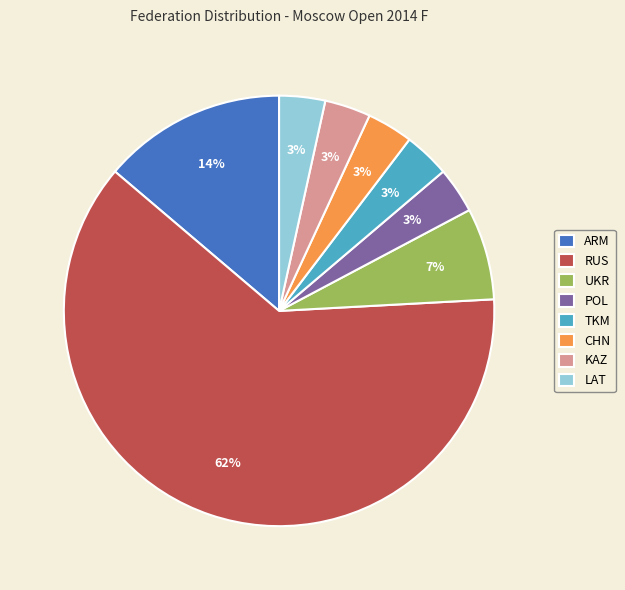

How many segments does this pie chart have?

8